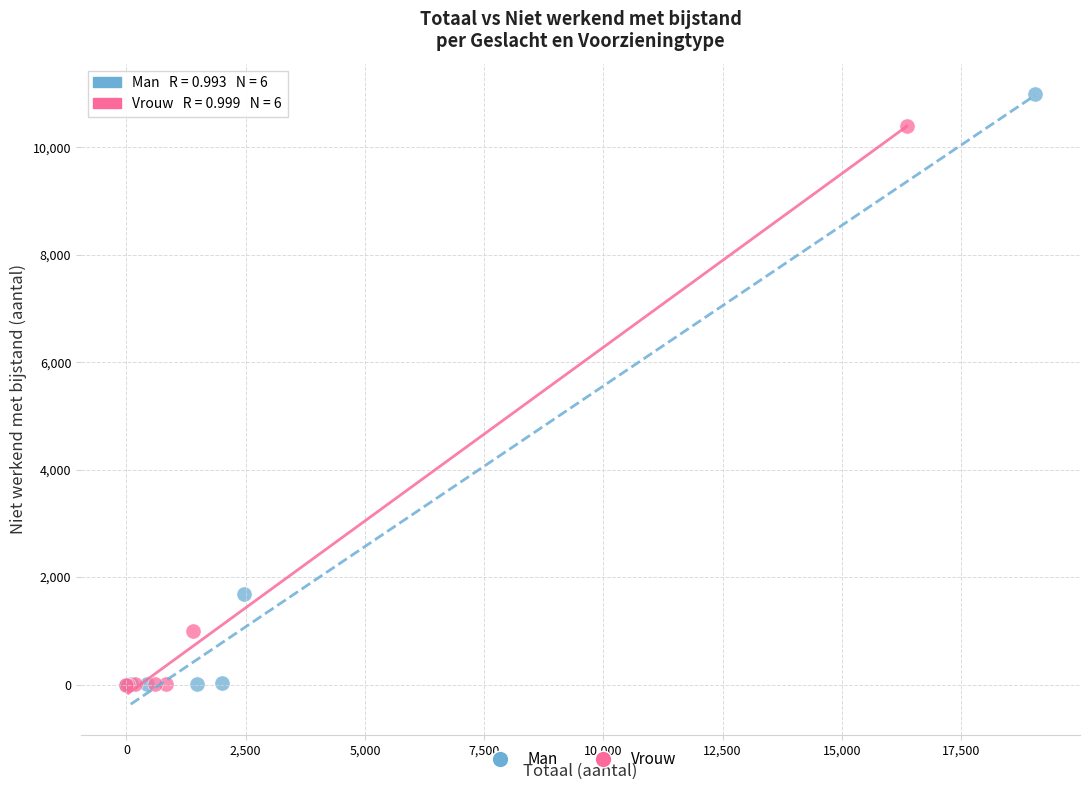

Which series contains the highest Y value?

Man